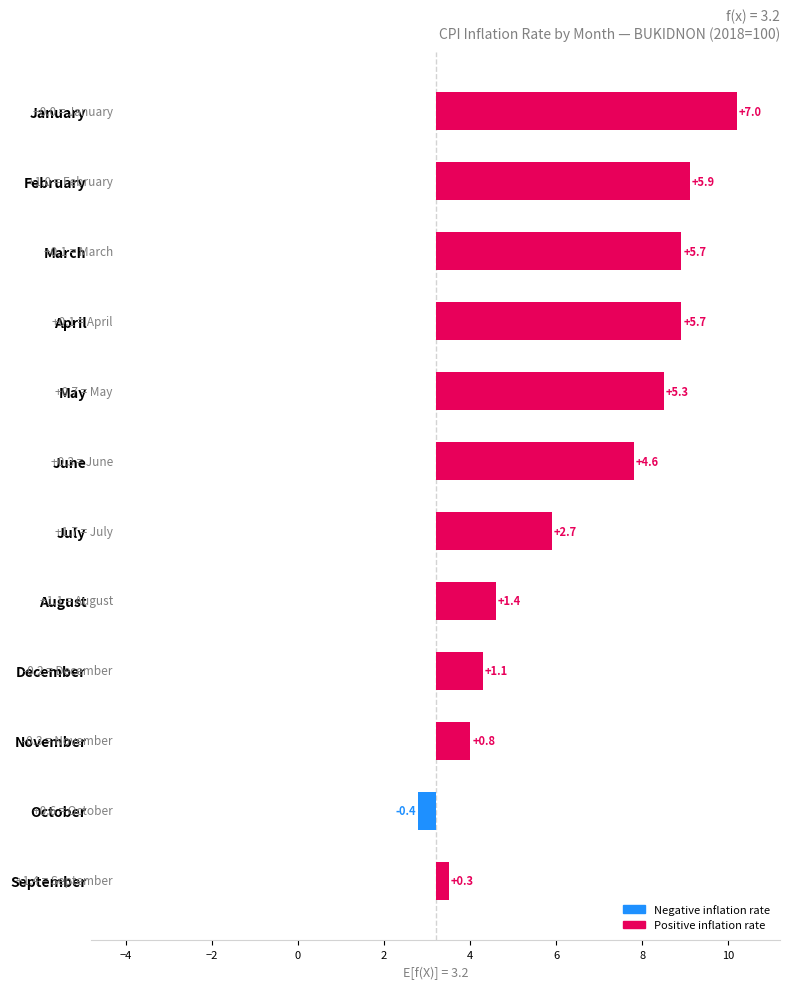

What is the value of the 1st bar from the left?

7.0